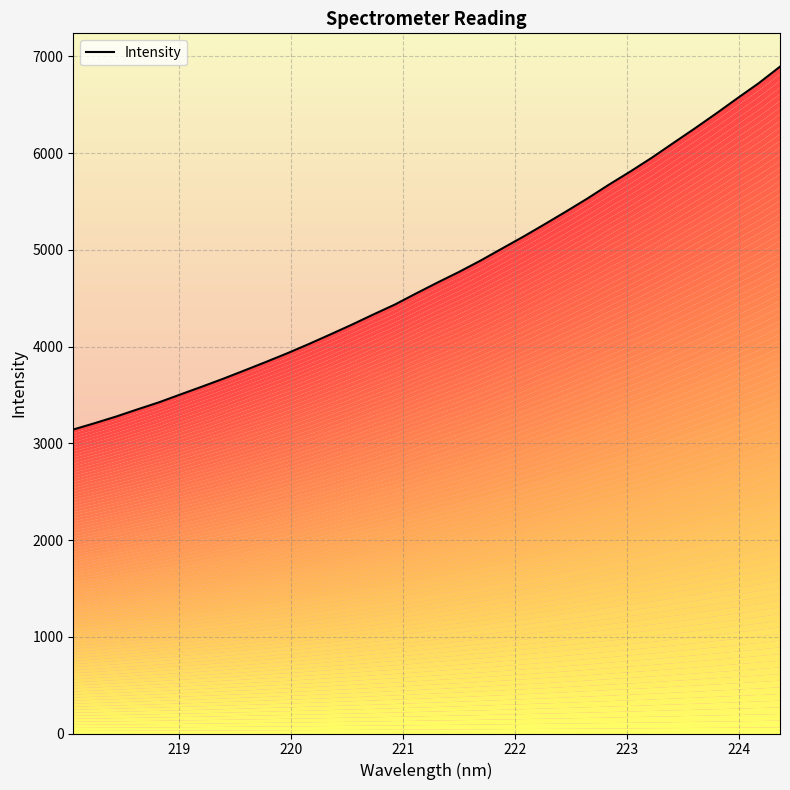

Reading left to right, transcribe all the data shown in this chart.

3142.1	3207.8	3276.3	3350.8	3423.5	3504.8	3585.0	3667.4	3753.9	3841.6	3931.7	4026.8	4125.5	4226.2	4331.1	4433.3	4548.9	4661.8	4771.0	4887.3	5011.7	5135.1	5263.9	5395.5	5530.2	5672.5	5808.5	5950.4	6101.6	6251.8	6406.0	6565.0	6721.1	6892.8